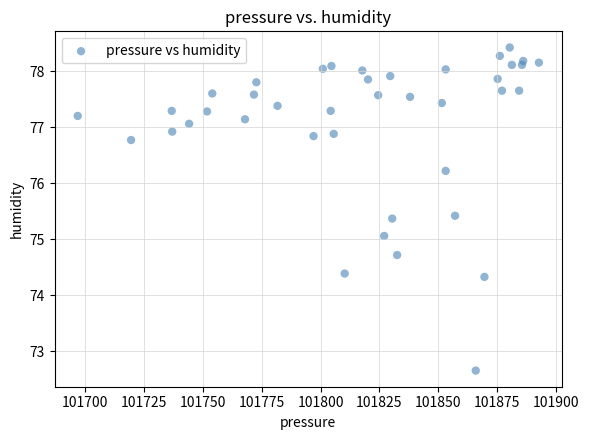

What is the range of X values (max minus min)?

195.6